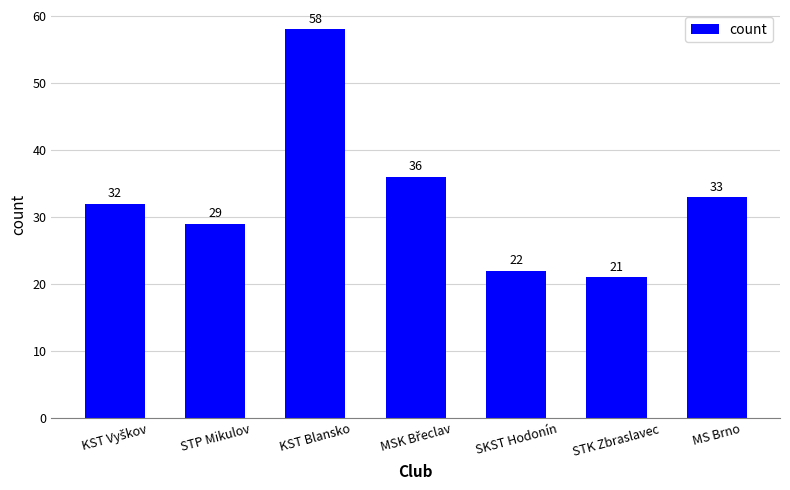

What is the sum of all values?

231